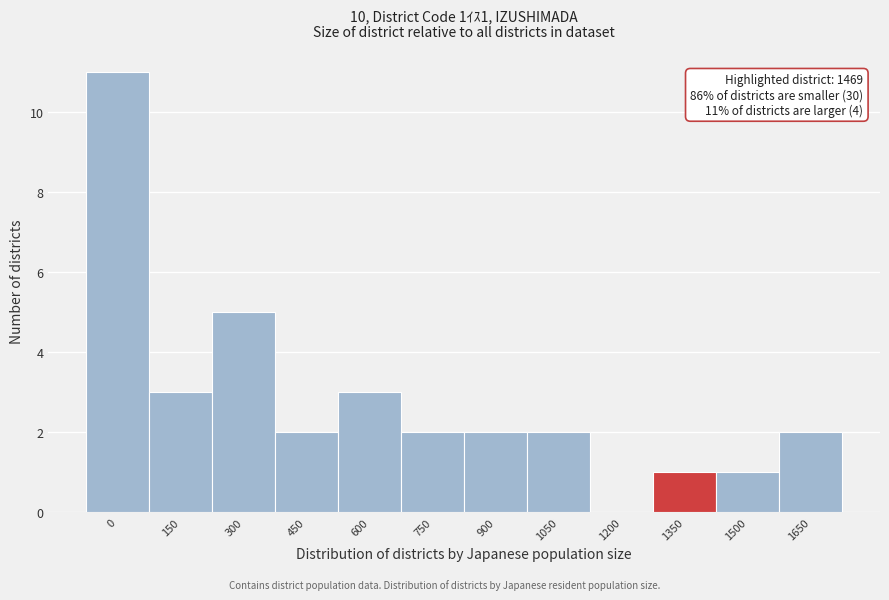

Reading left to right, transcribe all the data shown in this chart.

0=11	150=3	300=5	450=2	600=3	750=2	900=2	1050=2	1200=0	1350=1	1500=1	1650=2